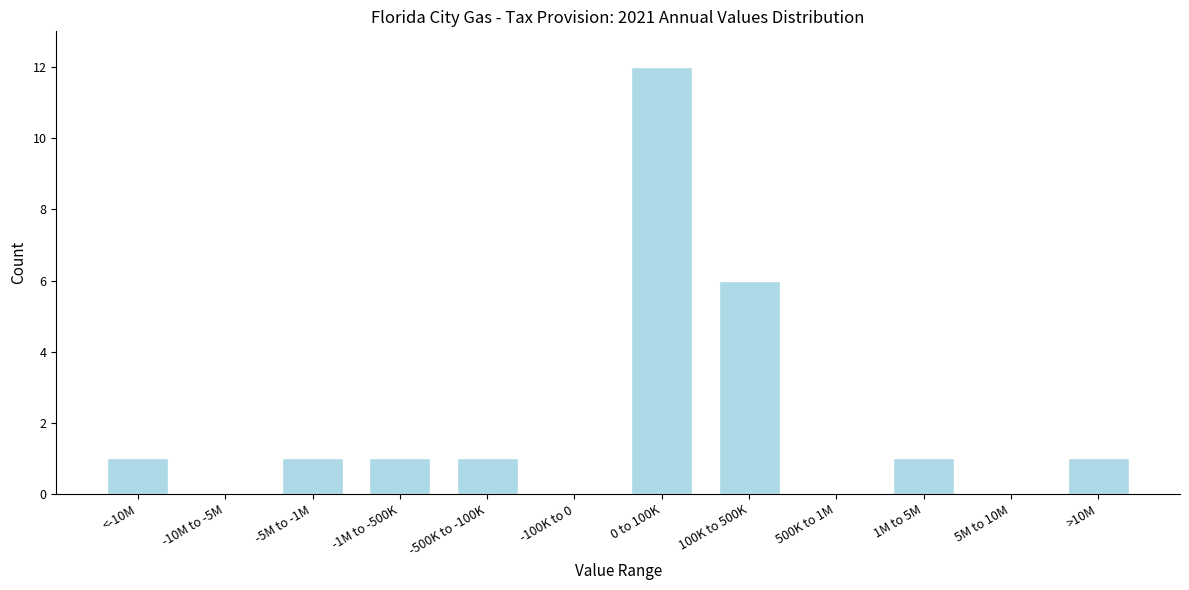

Reading left to right, extract all data points from this chart.

<-10M=1	-10M to -5M=0	-5M to -1M=1	-1M to -500K=1	-500K to -100K=1	-100K to 0=0	0 to 100K=12	100K to 500K=6	500K to 1M=0	1M to 5M=1	5M to 10M=0	>10M=1